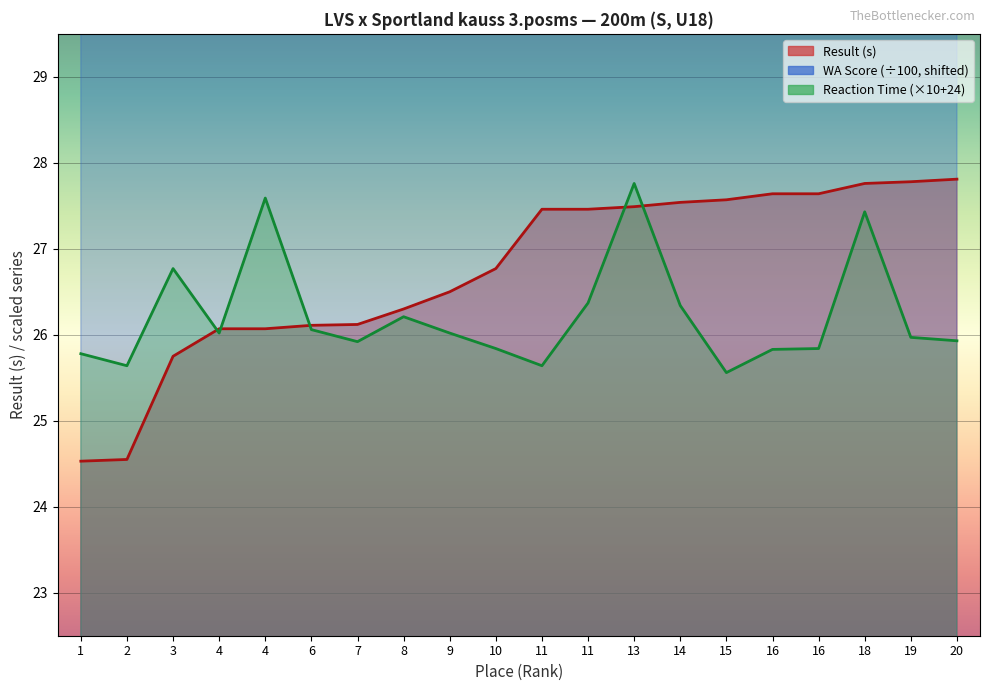

At how many categories does at least one series exceed 30?

20